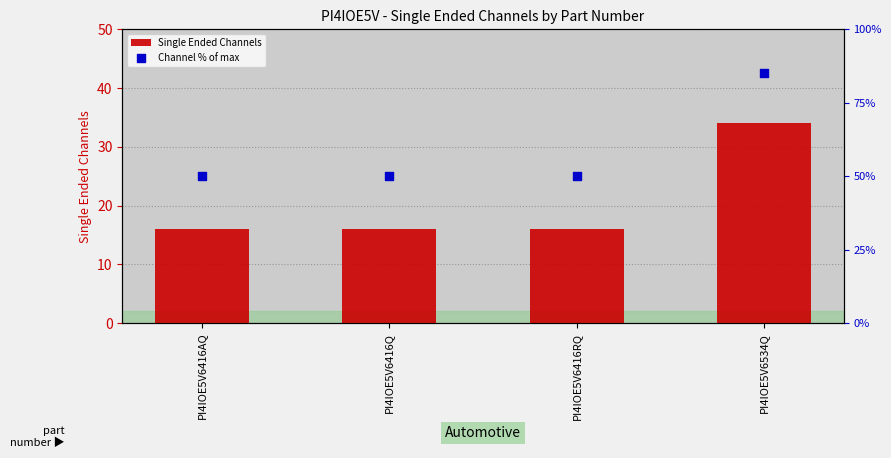

Which series has the widest spread of Y values?

Channel % of max